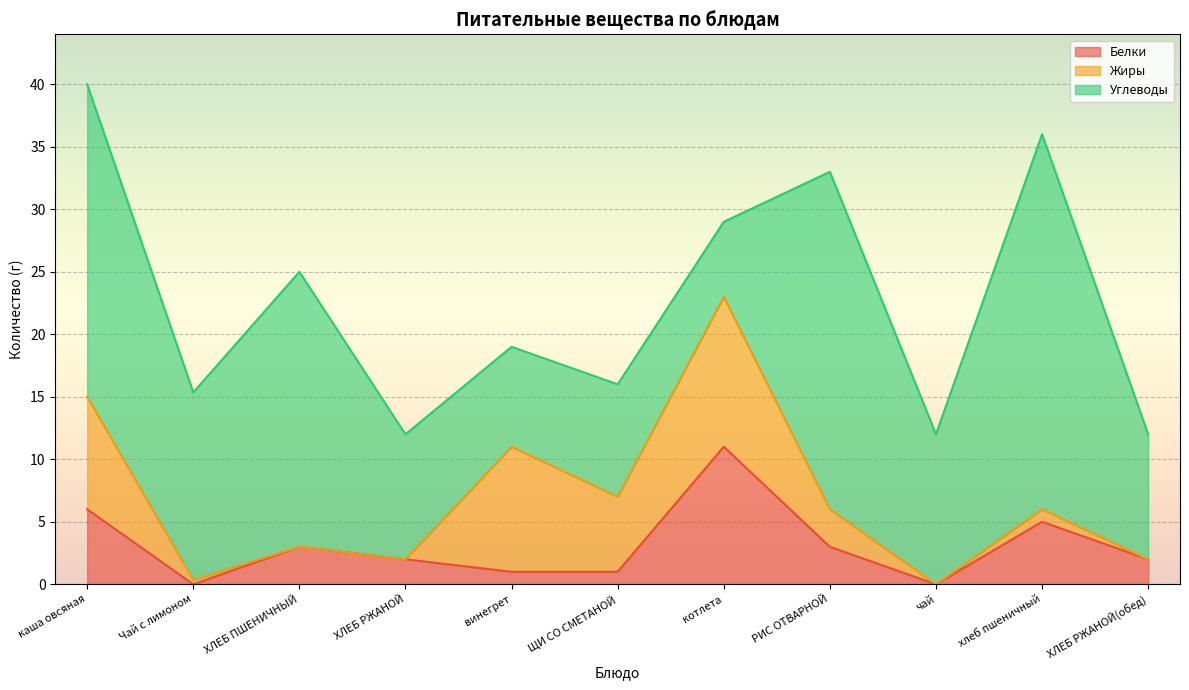

Reading right to left, transcribe all the data shown in this chart.

Белки: 2.0	5.0	0.0	3.0	11.0	1.0	1.0	2.0	3.0	0.0	6.0
Жиры: 0.0	1.0	0.0	3.0	12.0	6.0	10.0	0.0	0.0	0.3	9.0
Углеводы: 10.0	30.0	12.0	27.0	6.0	9.0	8.0	10.0	22.0	15.0	25.0